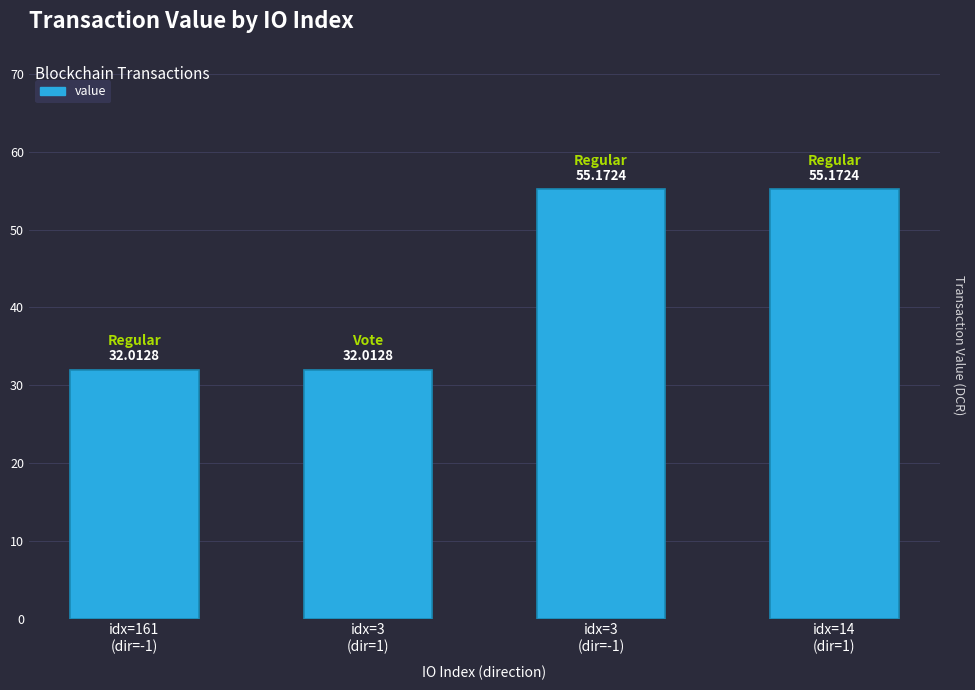

What is the difference between the maximum and second lowest values?

23.2